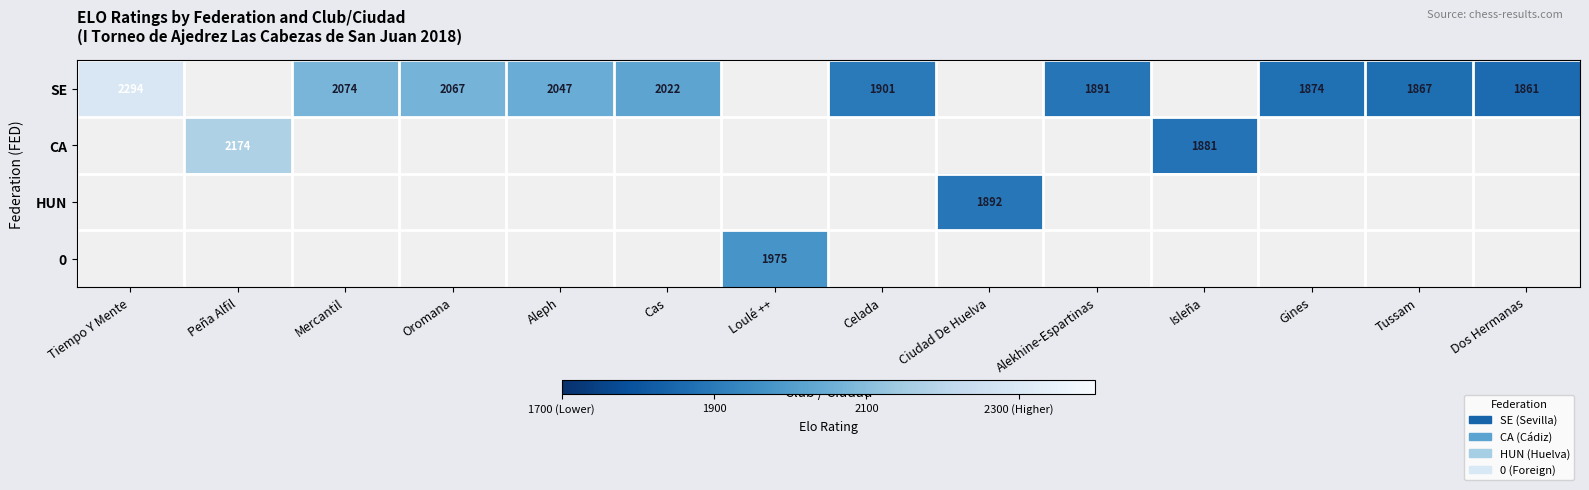

The SE series shows 1891 at Alekhine-Espartinas. True or false?

True